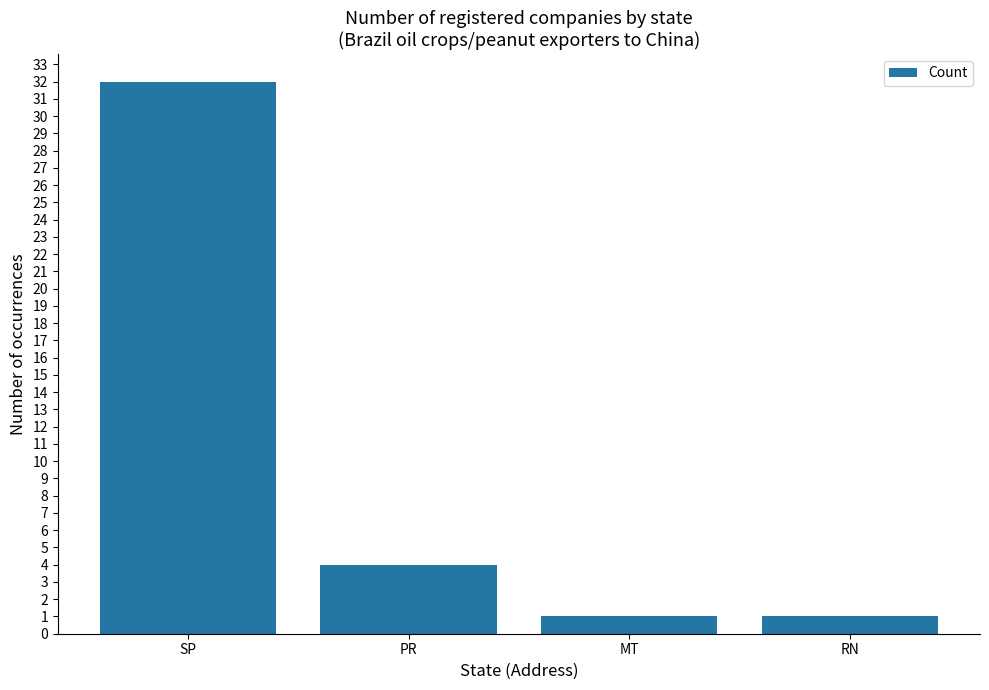

How many series are shown in this chart?

1